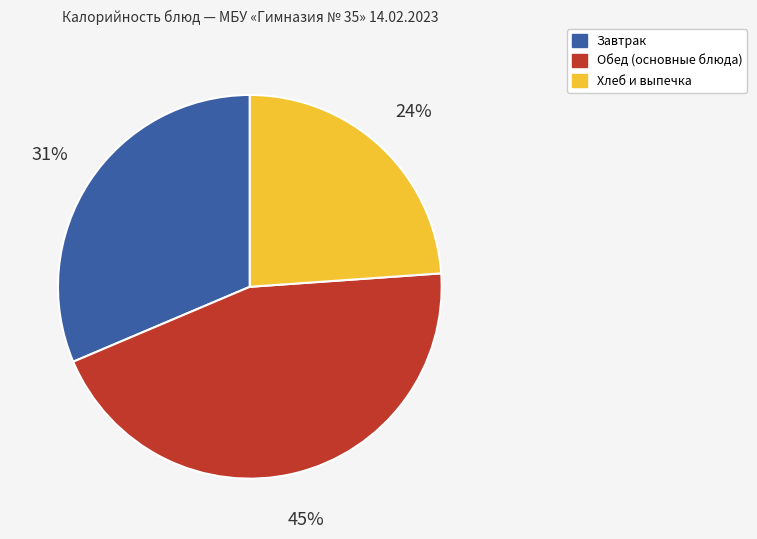

Is there any slice that represents more than half of the pie?

No